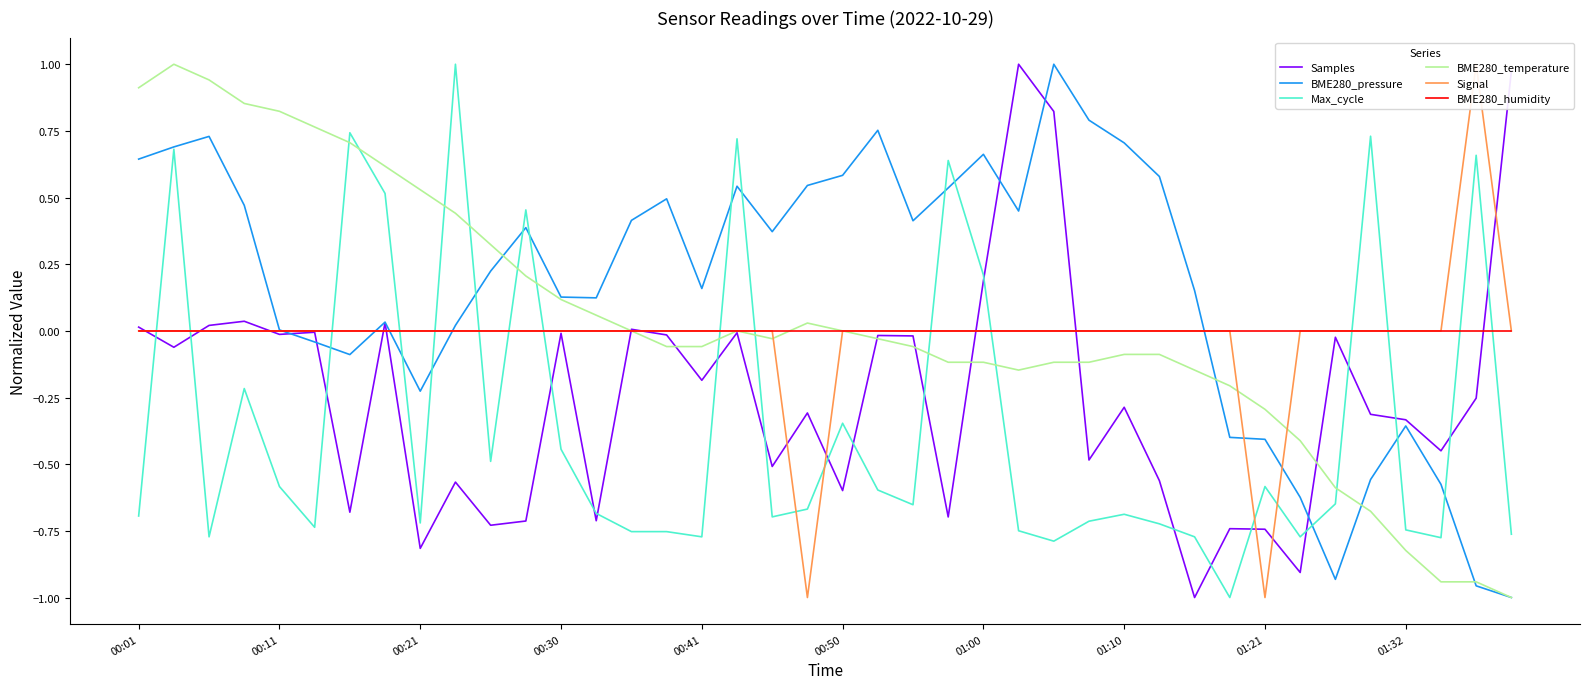

How many times do Max_cycle and BME280_temperature cross each other?

11